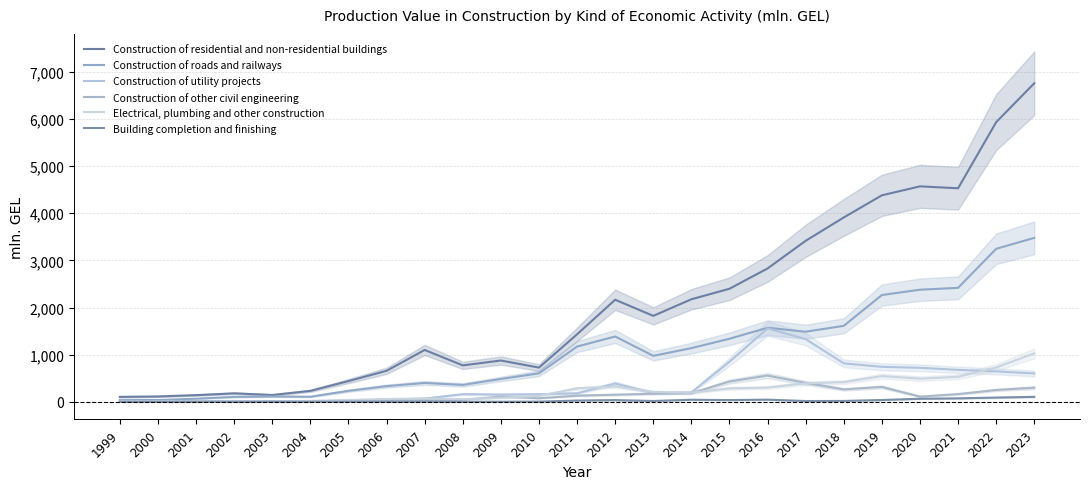

At which label does Electrical, plumbing and other construction first exceed 193?

2011